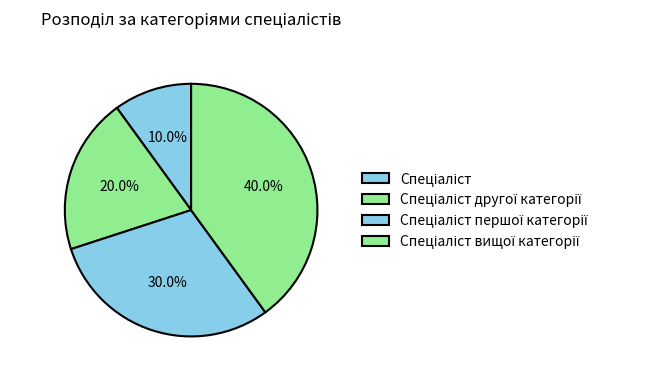

Rank the categories by value from lowest to highest.

Спеціаліст, Спеціаліст другої категорії, Спеціаліст першої категорії, Спеціаліст вищої категорії